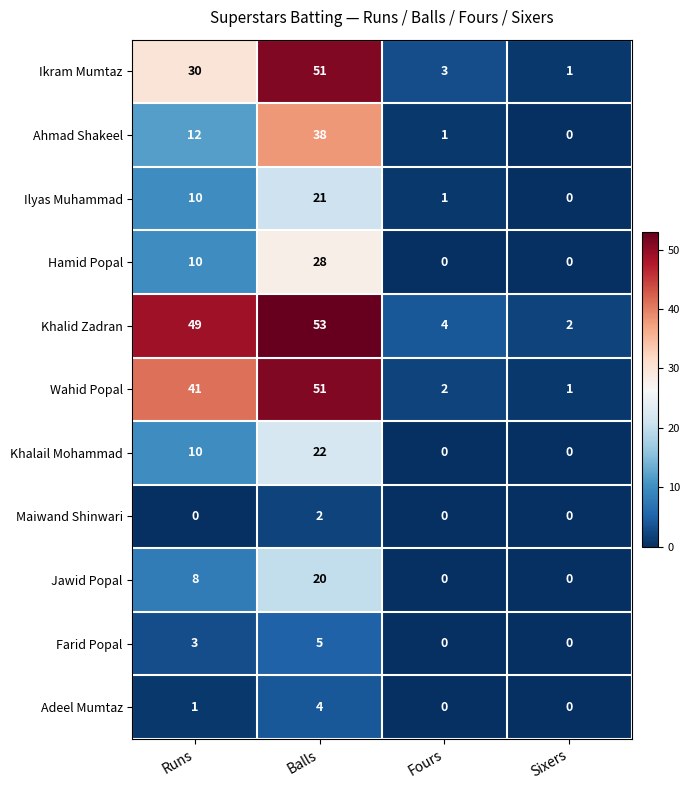

Count the Farid Popal values in the range 0 to 5.

4